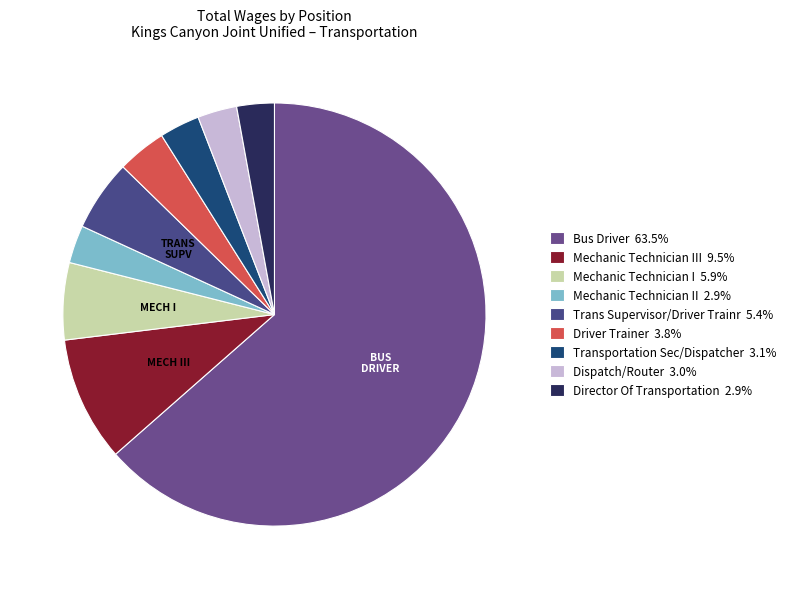

How many slices are in this pie chart?

9